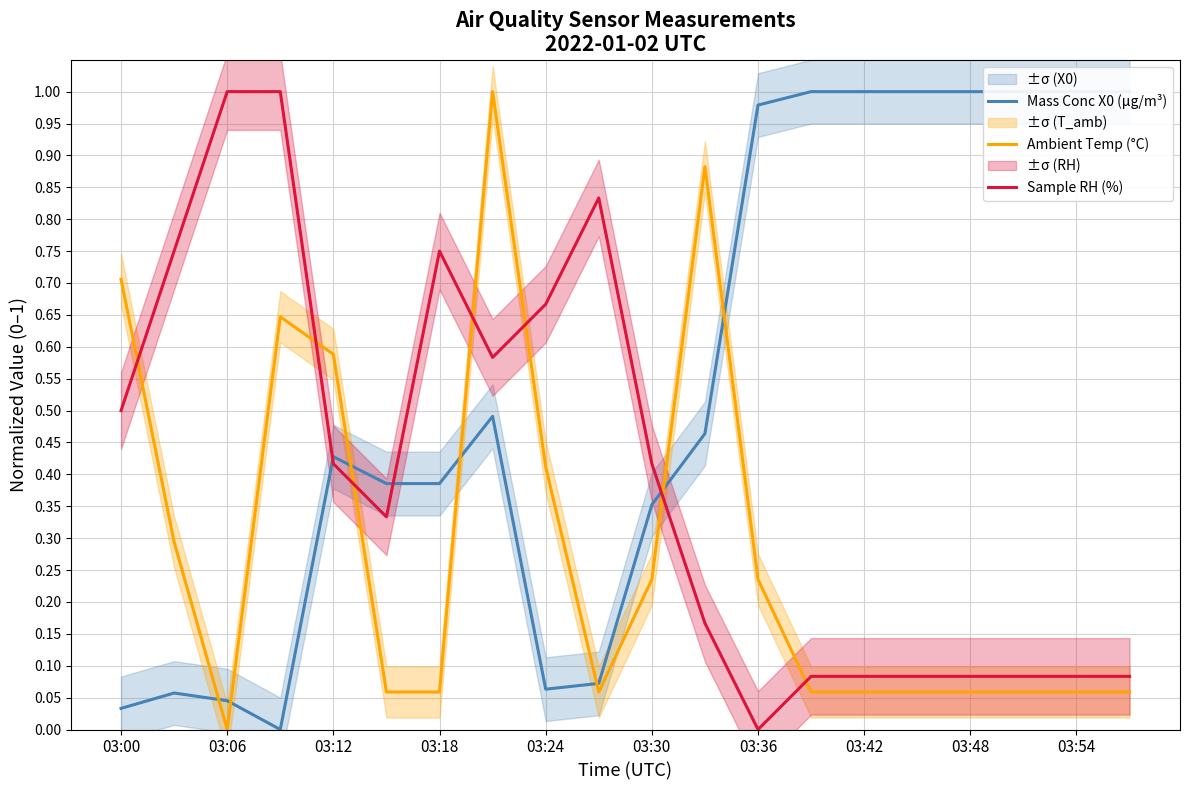

What is the sum of all Mass Conc X0 (μg/m³) values?

10.8